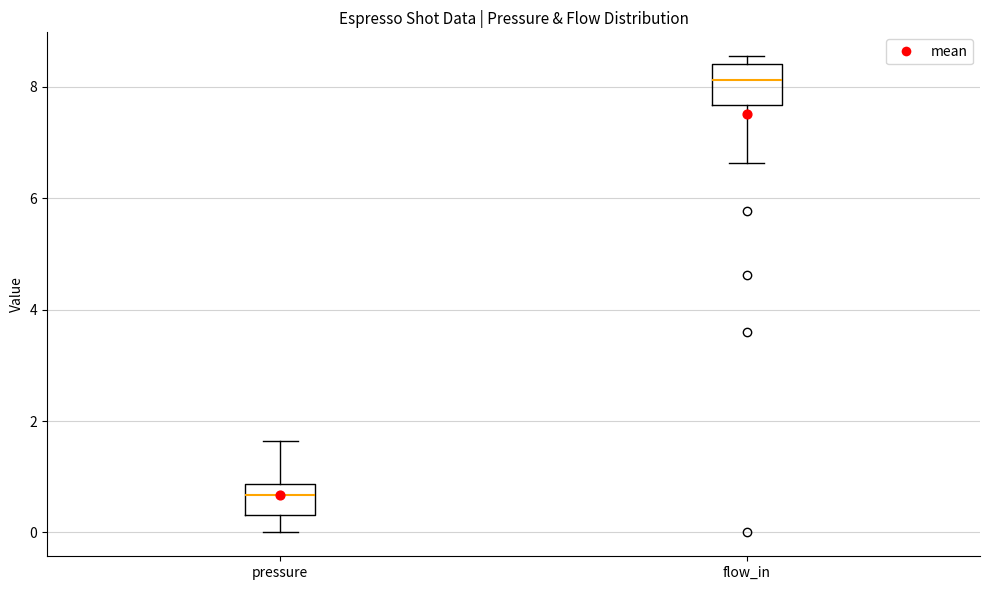

Reading left to right, transcribe this box plot: for each box, give where its median line is, the range the box spans, and where its two whiskers end, as read against the y-axis. The values are not printed on the chart, so give them approximately, as read against the axis.

pressure: median 0.6, box 0.4 to 0.8, whiskers 0.0 to 1.6
flow_in: median 8.2, box 7.6 to 8.4, whiskers 6.6 to 8.6